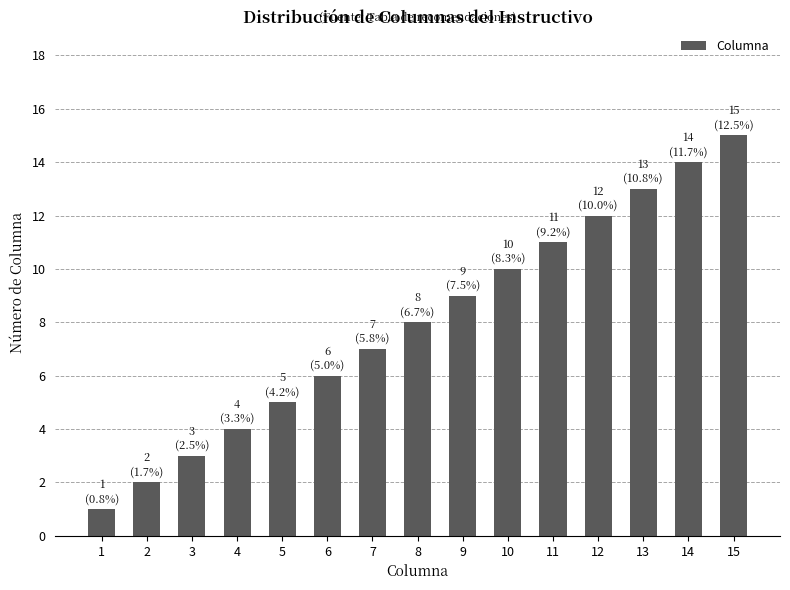

The chart shows a value of 19 at 11. True or false?

False